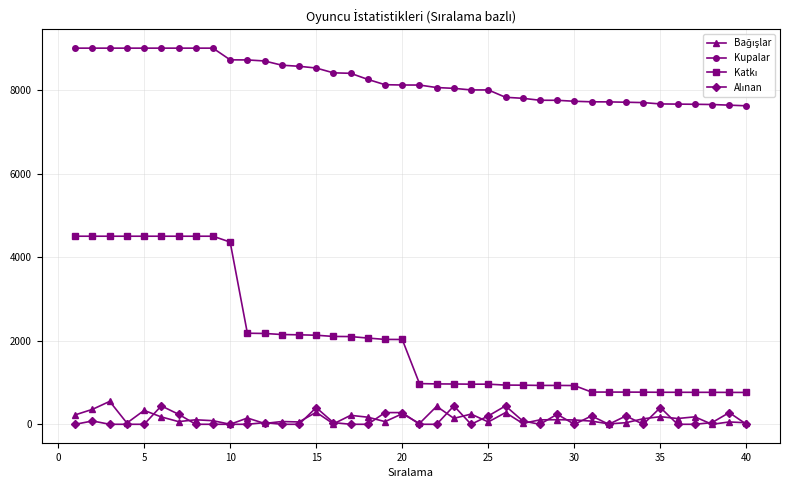

What is the greatest value displayed?

9000